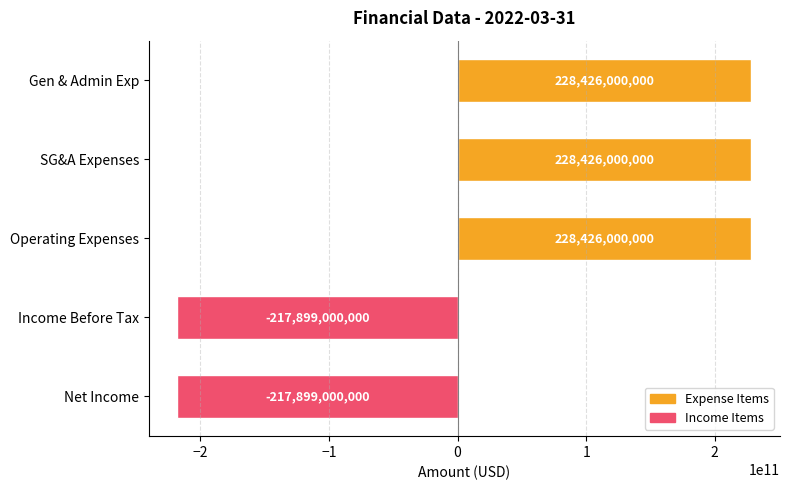

What position from the top is Gen & Admin Exp?

1